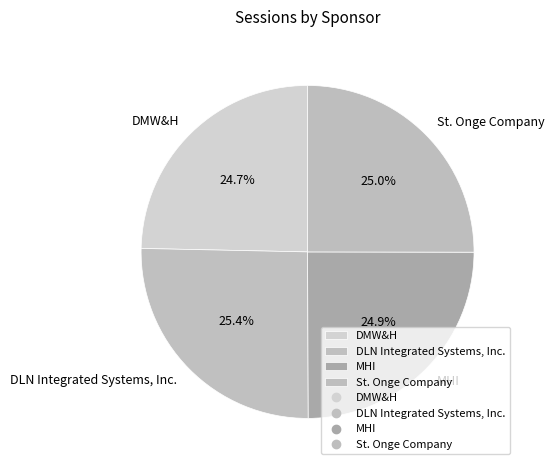

How many segments does this pie chart have?

4